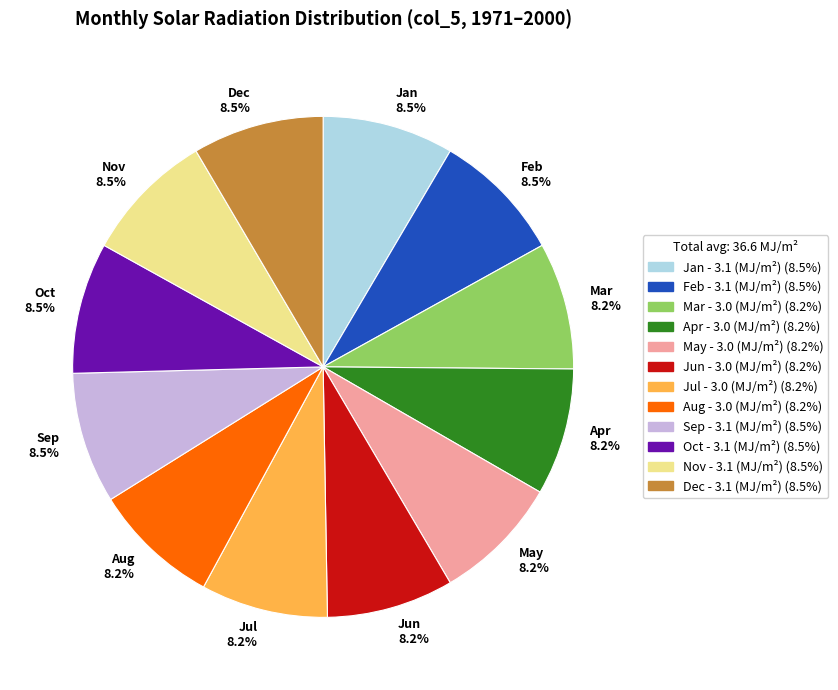

Approximately how many times larger is the value at Jan compared to Nov?

1.0